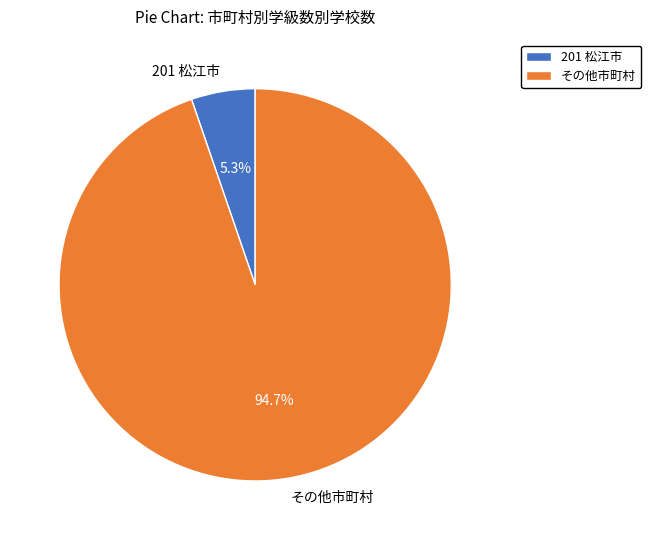

How many segments does this pie chart have?

2